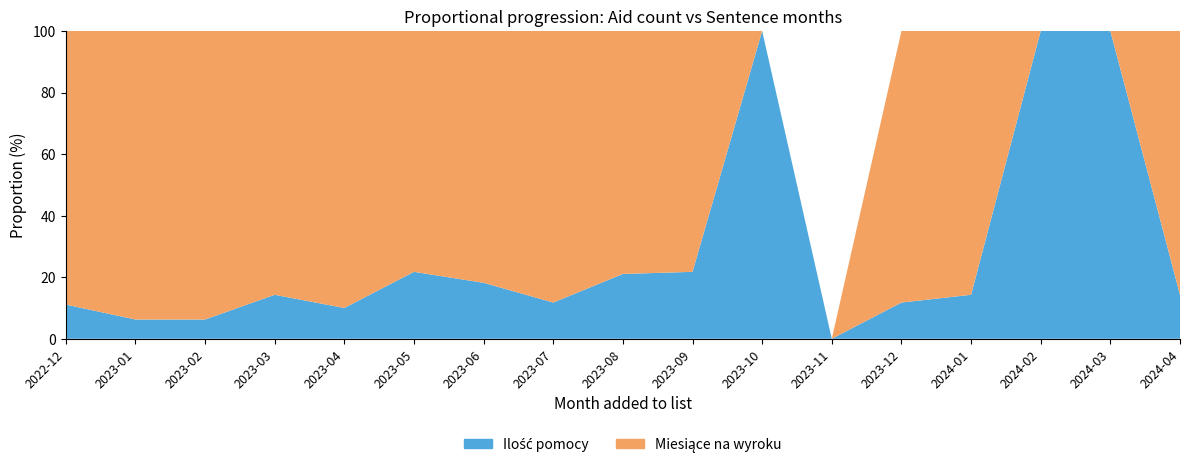

Reading left to right, extract all data points from this chart.

Ilość pomocy: 3	2	2	6	4	5	4	4	8	5	2	0	4	5	2	3	3
Miesiące na wyroku: 24	30	30	36	36	18	18	30	30	18	0	0	30	30	0	0	18